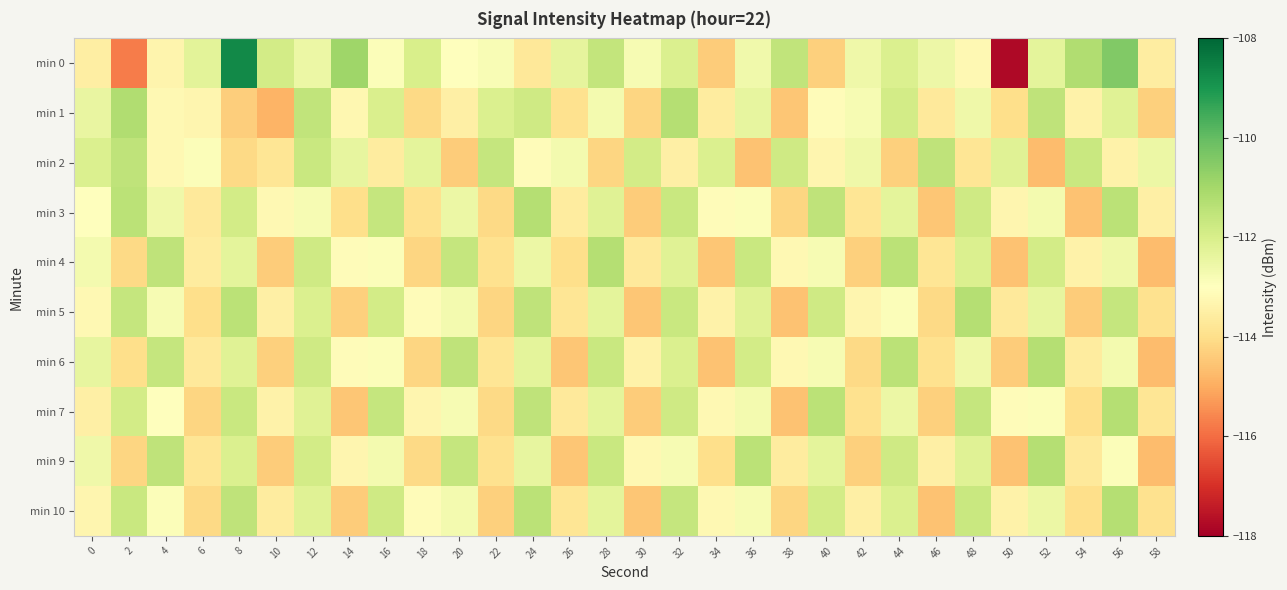

How many data points does each series have?

30